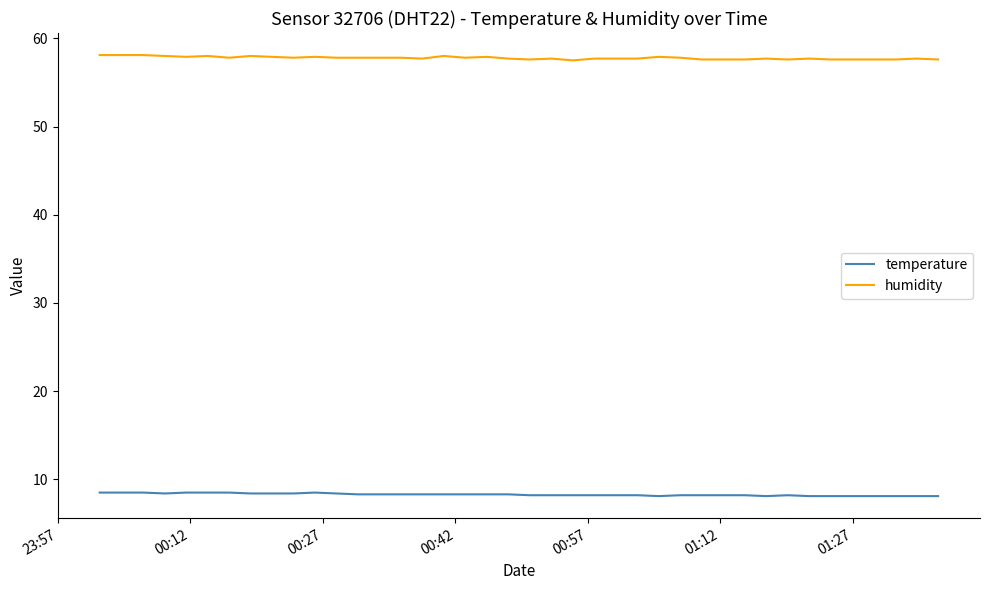

What is the greatest value displayed?

58.1